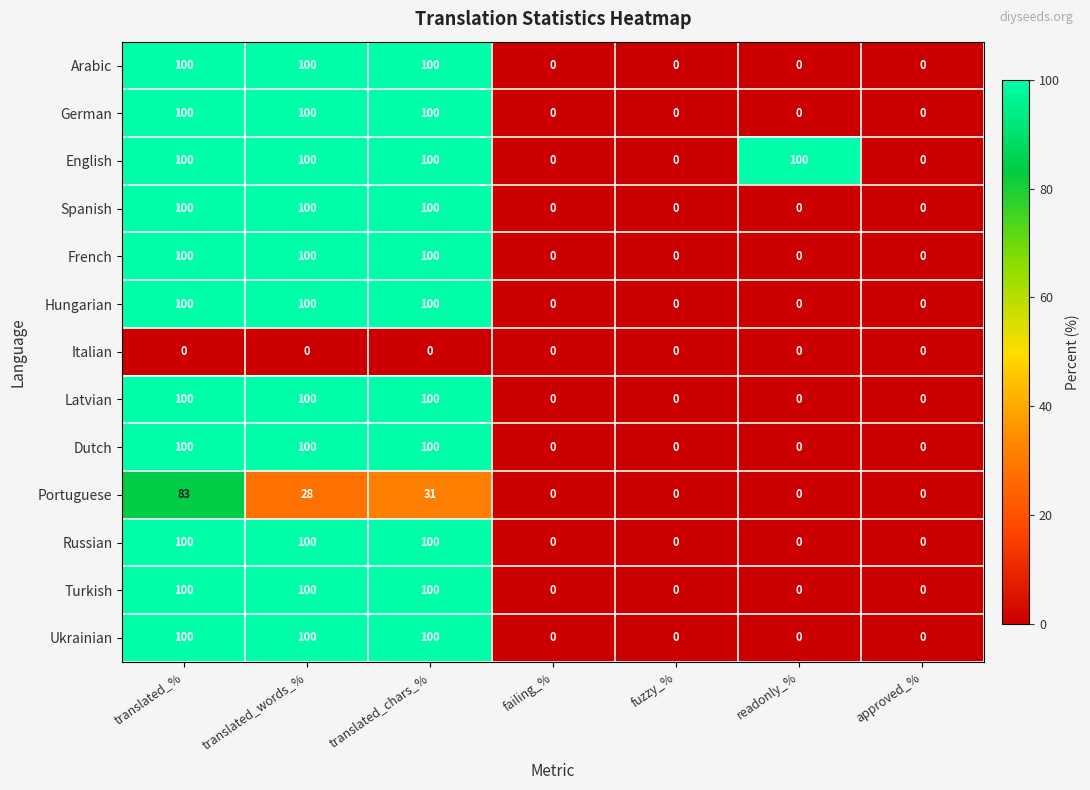

What is the sum of the English values at fuzzy_% and translated_words_%?

100